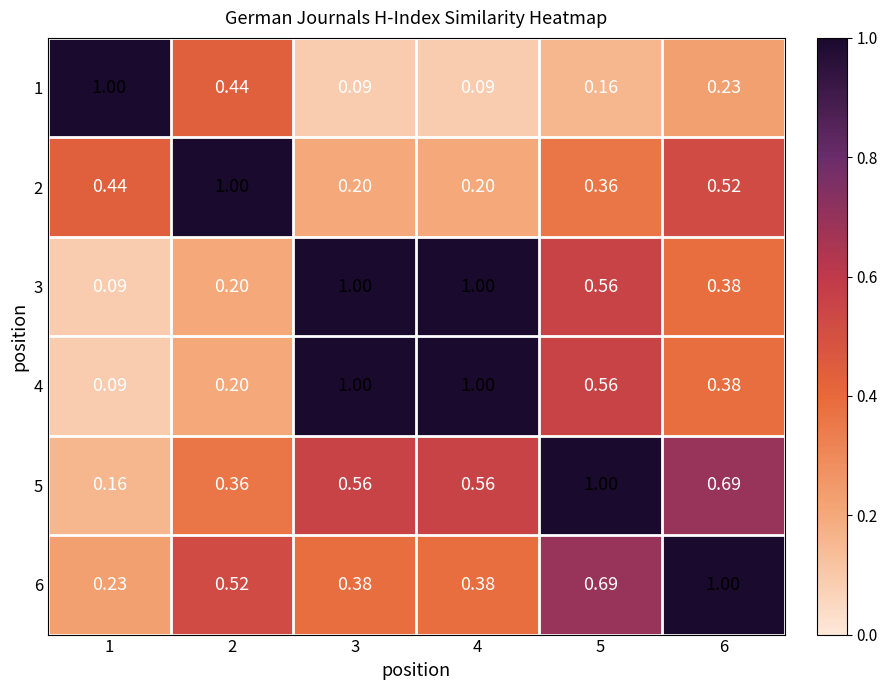

Is the value of 5 at 1 greater than the value of 3 at 5?

No